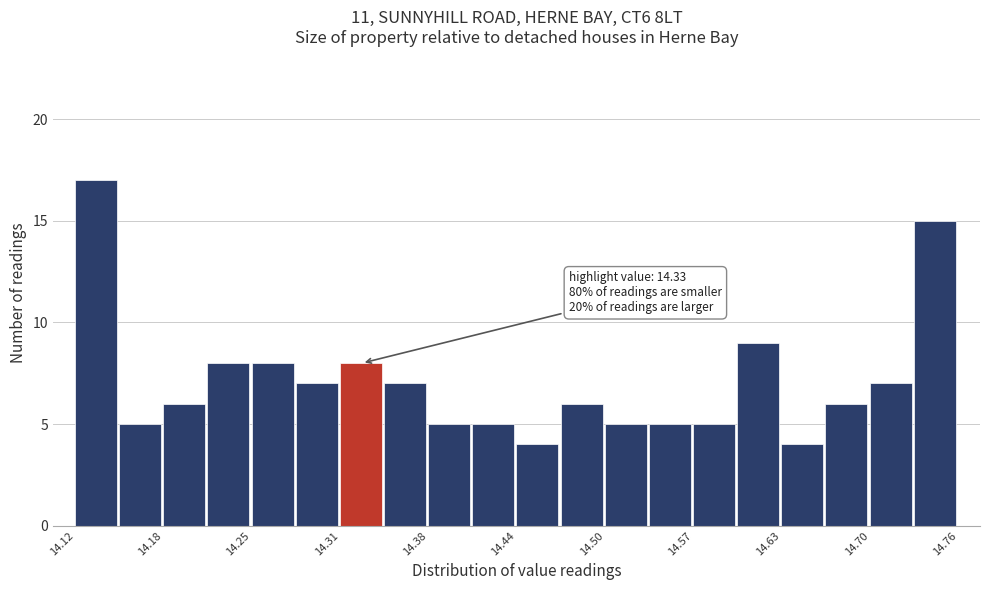

Read against the x-axis, roughly where is the centre of the tallest bar?

14.14